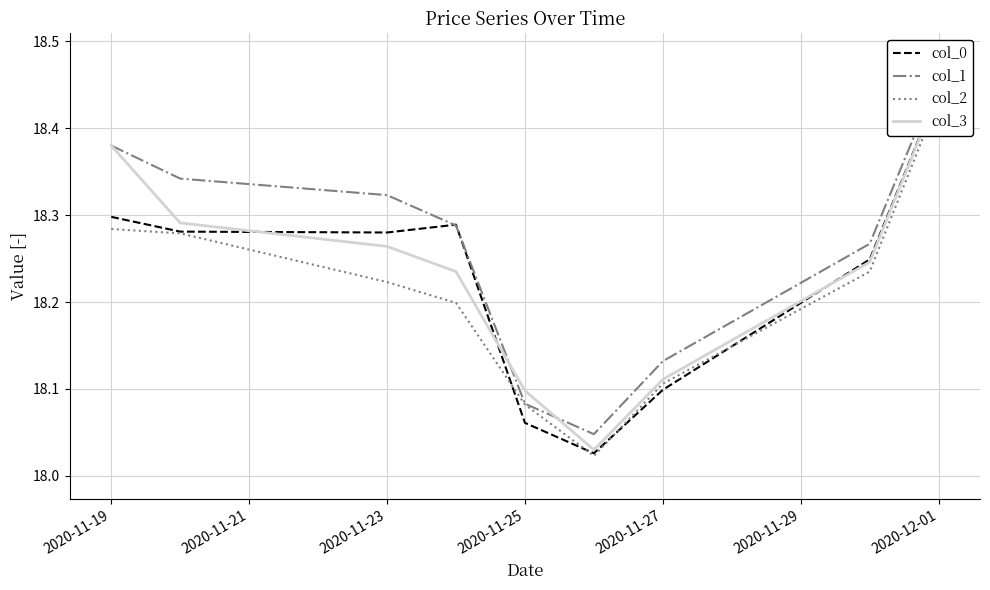

True or false: col_2 has a value of 18.1 at 2020-11-25.

True